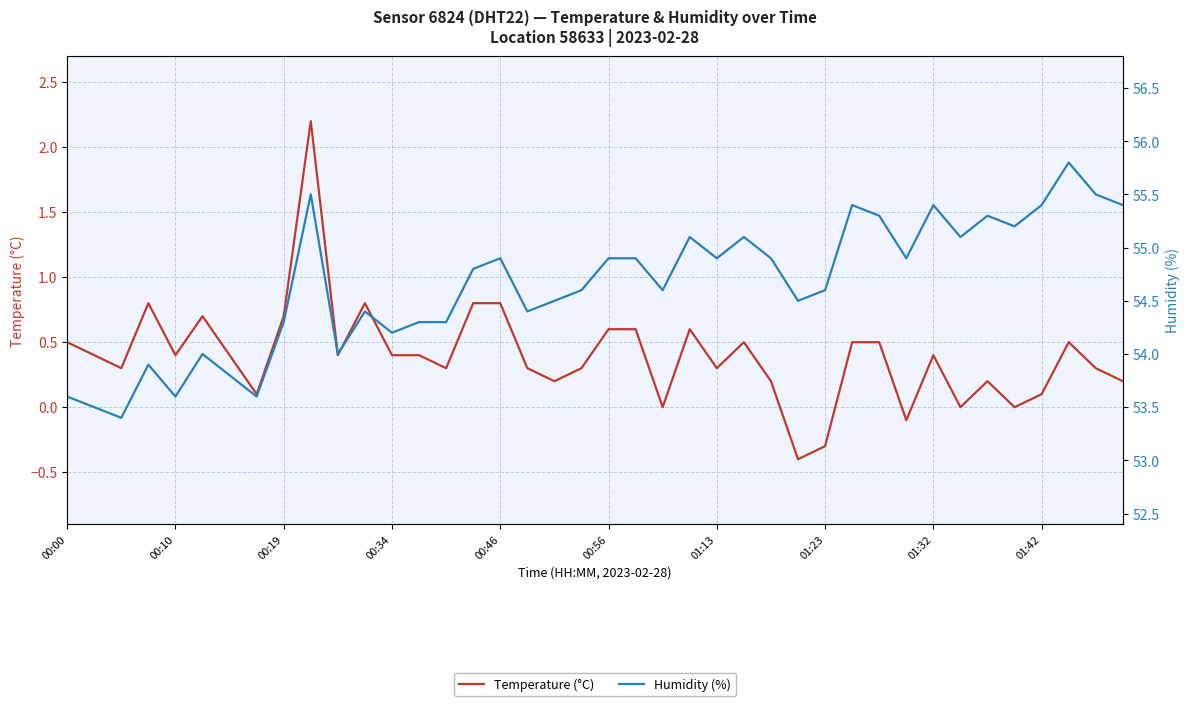

Reading left to right, list all the values displayed in this chart.

Temperature (°C): 0.5	0.4	0.3	0.8	0.4	0.7	0.4	0.1	0.7	2.2	0.4	0.8	0.4	0.4	0.3	0.8	0.8	0.3	0.2	0.3	0.6	0.6	0.0	0.6	0.3	0.5	0.2	-0.4	-0.3	0.5	0.5	-0.1	0.4	0.0	0.2	0.0	0.1	0.5	0.3	0.2
Humidity (%): 53.6	53.5	53.4	53.9	53.6	54.0	53.8	53.6	54.3	55.5	54.0	54.4	54.2	54.3	54.3	54.8	54.9	54.4	54.5	54.6	54.9	54.9	54.6	55.1	54.9	55.1	54.9	54.5	54.6	55.4	55.3	54.9	55.4	55.1	55.3	55.2	55.4	55.8	55.5	55.4